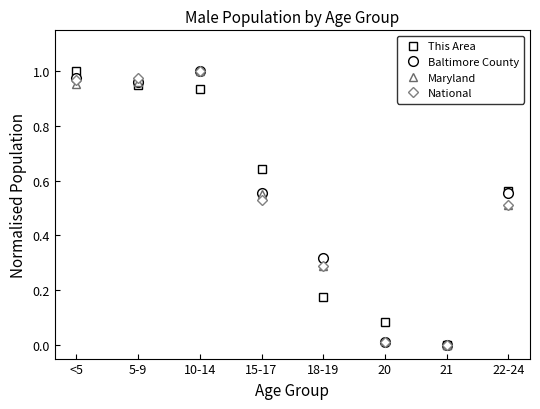

Which series changed the most between 18-19 and 21?

Baltimore County